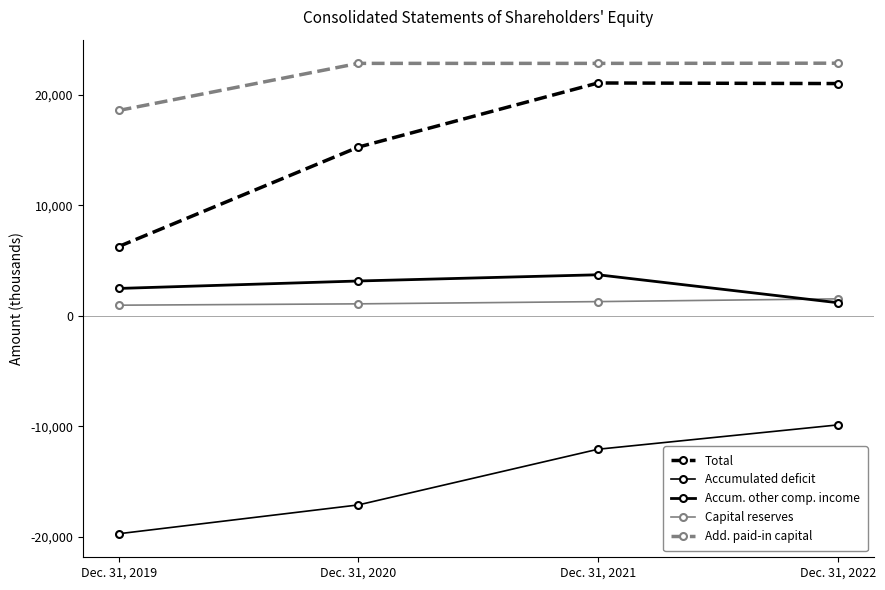

At which category does Total reach its first local peak?

Dec. 31, 2021